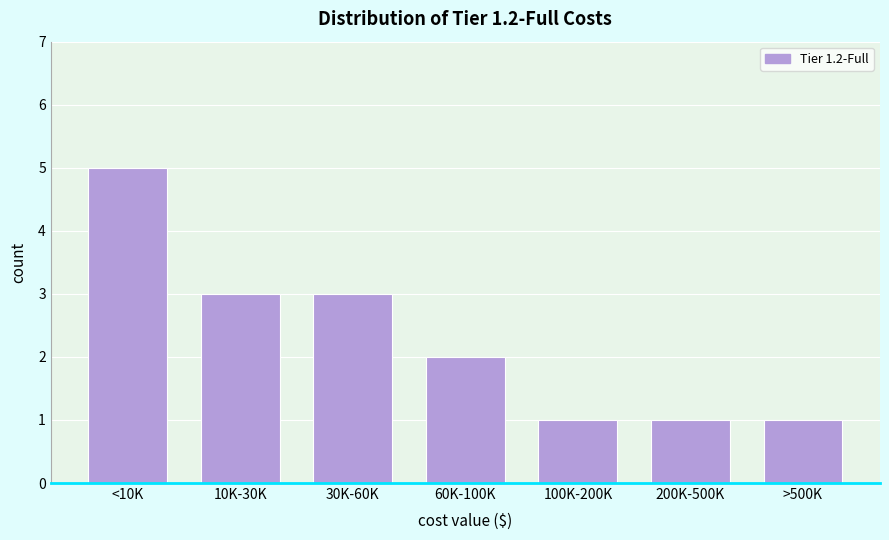

Reading left to right, transcribe all the data shown in this chart.

5	3	3	2	1	1	1